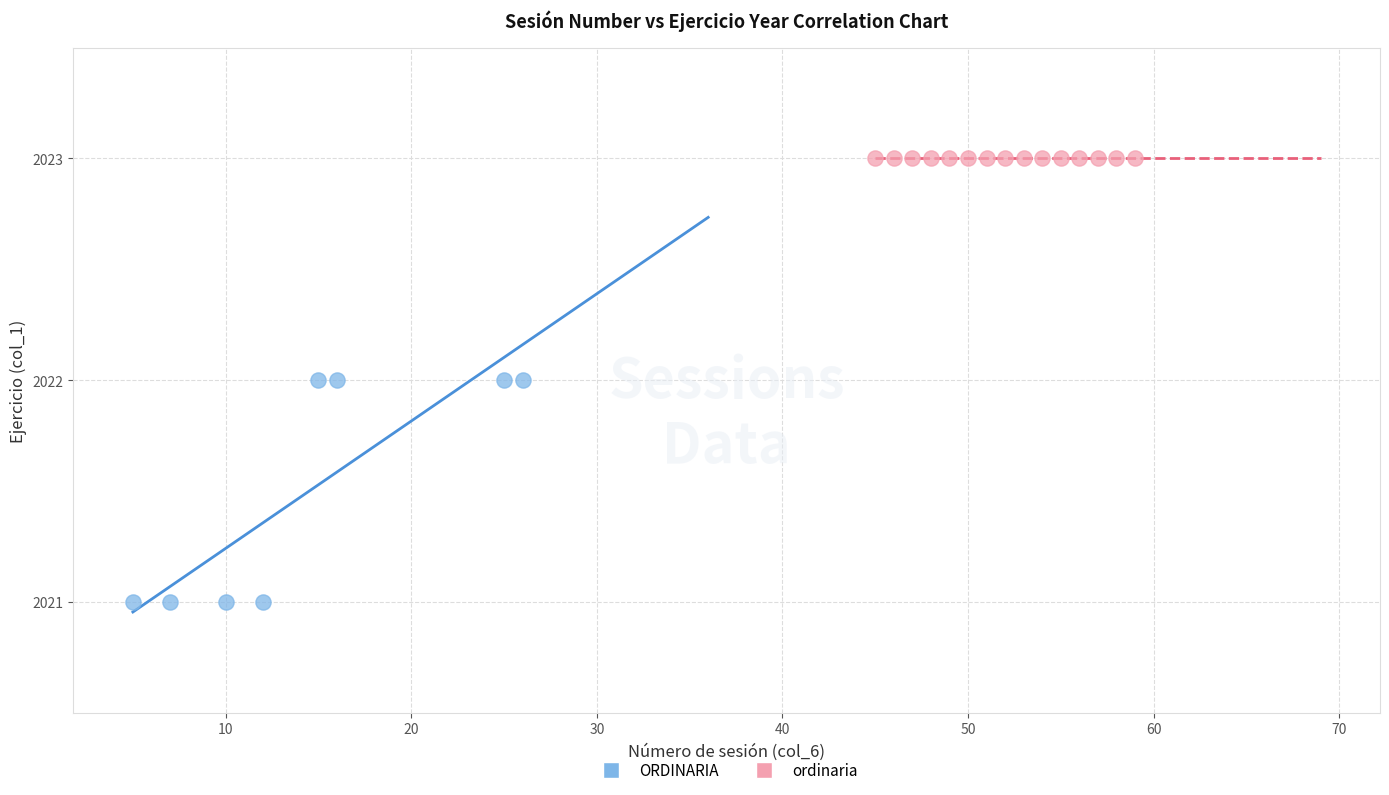

Which series reaches the minimum Y coordinate?

ORDINARIA